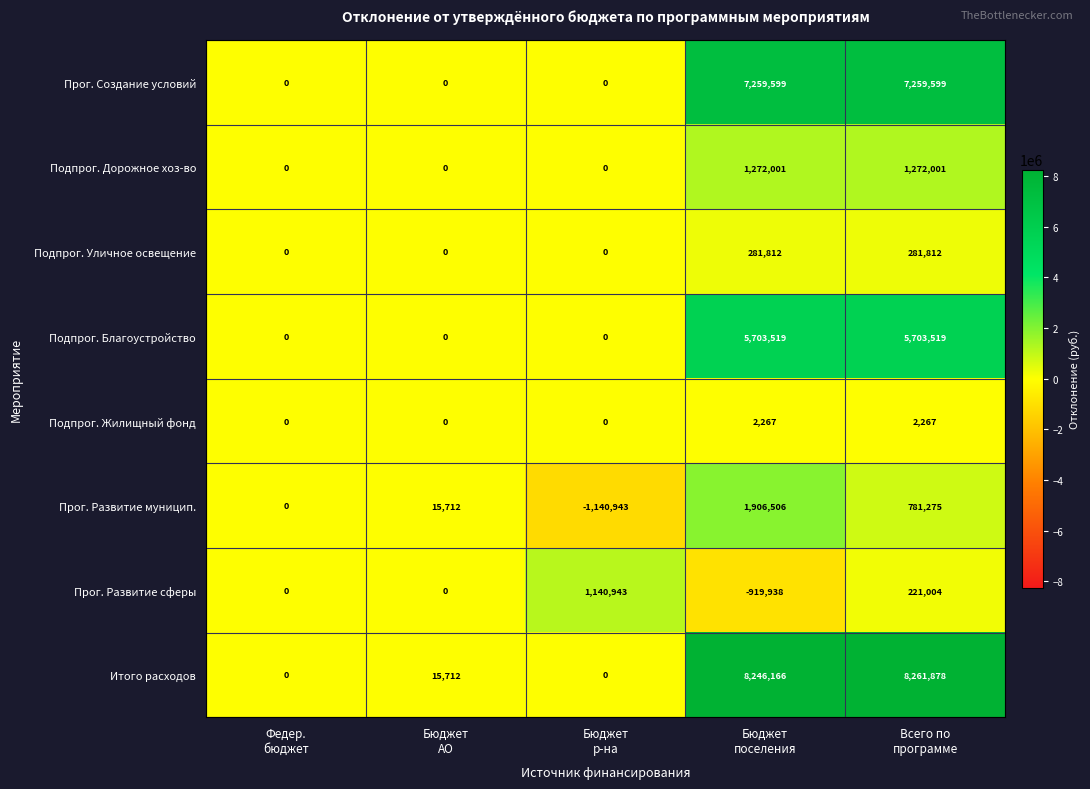

At which category is the sum across all series the highest?

Всего по
программе